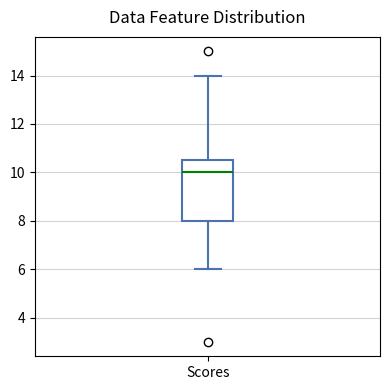

Read this box plot against the y-axis: the position of the median line, the range covered by the box, and the ends of both whiskers. The values are not printed on the chart, so give them approximately, as read against the axis.

median 10.0, box 8.0 to 10.6, whiskers 6.0 to 14.0